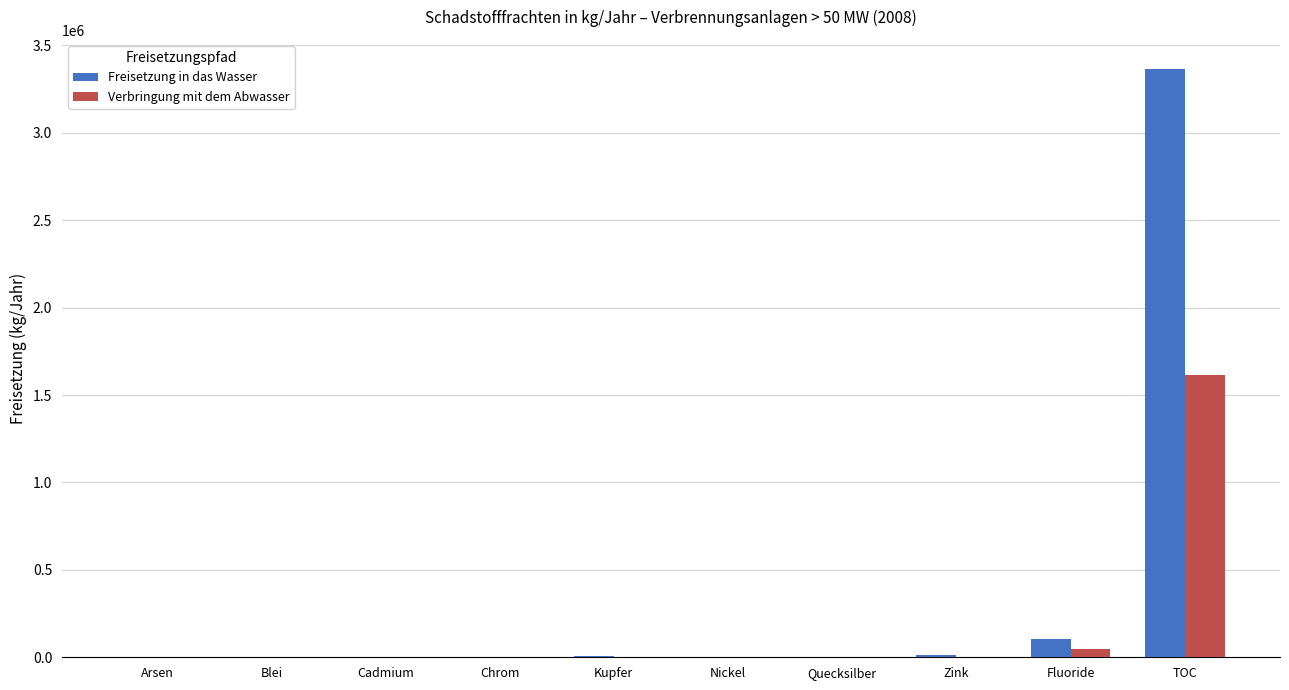

At which category is the sum across all series the highest?

TOC